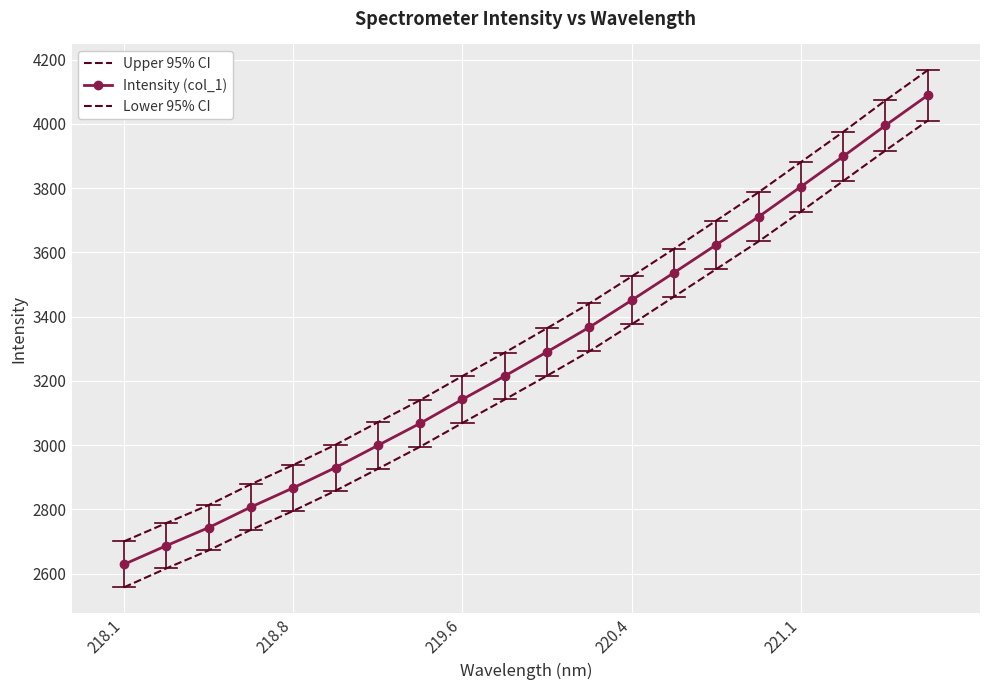

True or false: Lower 95% CI and Upper 95% CI cross at least once.

False